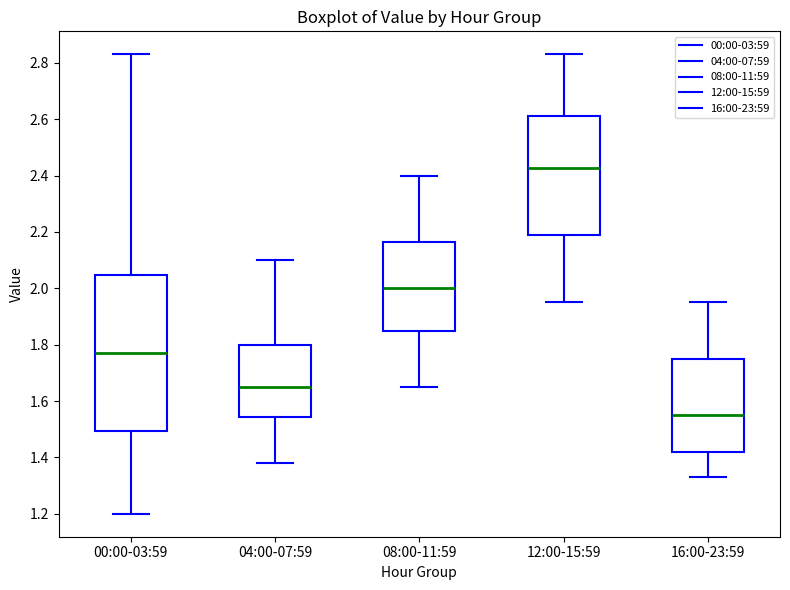

Reading left to right, read every box against the y-axis: the position of its median line, the range the box covers, and the ends of its whiskers. The values are not printed on the chart, so give them approximately, as read against the axis.

00:00-03:59: median 1.78, box 1.50 to 2.04, whiskers 1.20 to 2.84
04:00-07:59: median 1.66, box 1.54 to 1.80, whiskers 1.38 to 2.10
08:00-11:59: median 2.00, box 1.86 to 2.16, whiskers 1.66 to 2.40
12:00-15:59: median 2.42, box 2.18 to 2.62, whiskers 1.96 to 2.84
16:00-23:59: median 1.56, box 1.42 to 1.76, whiskers 1.34 to 1.96